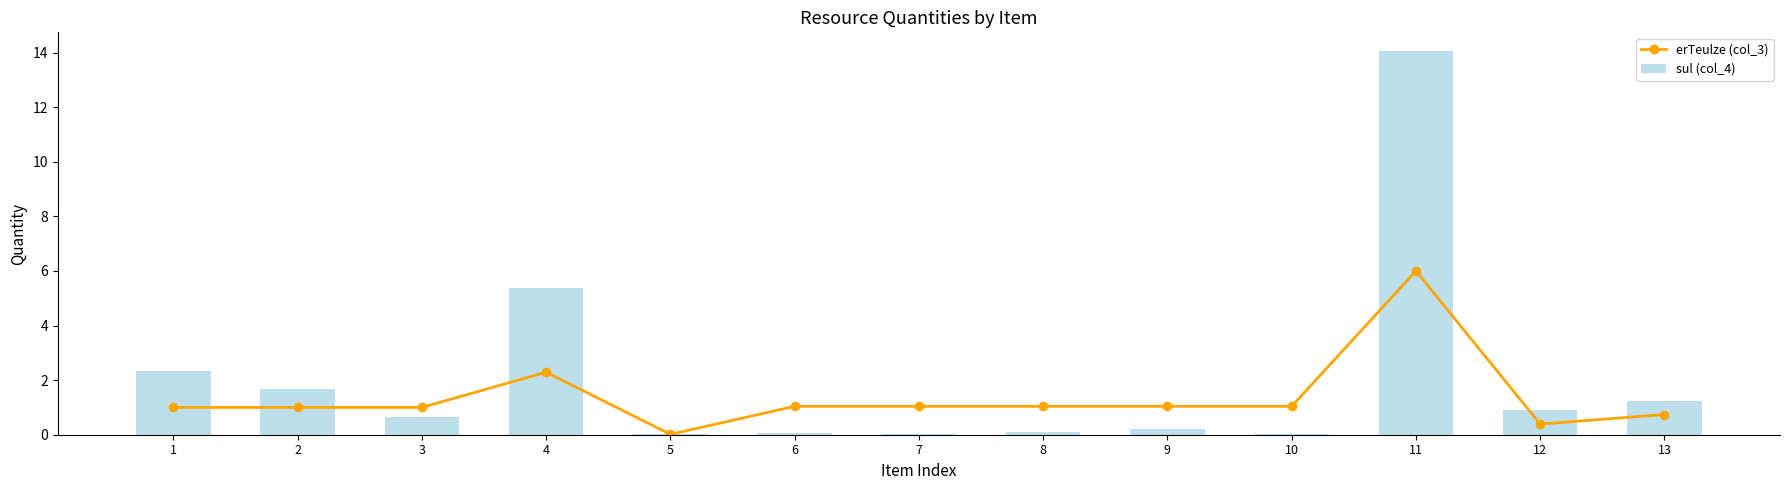

What is the total value across all series at 11?

20.0